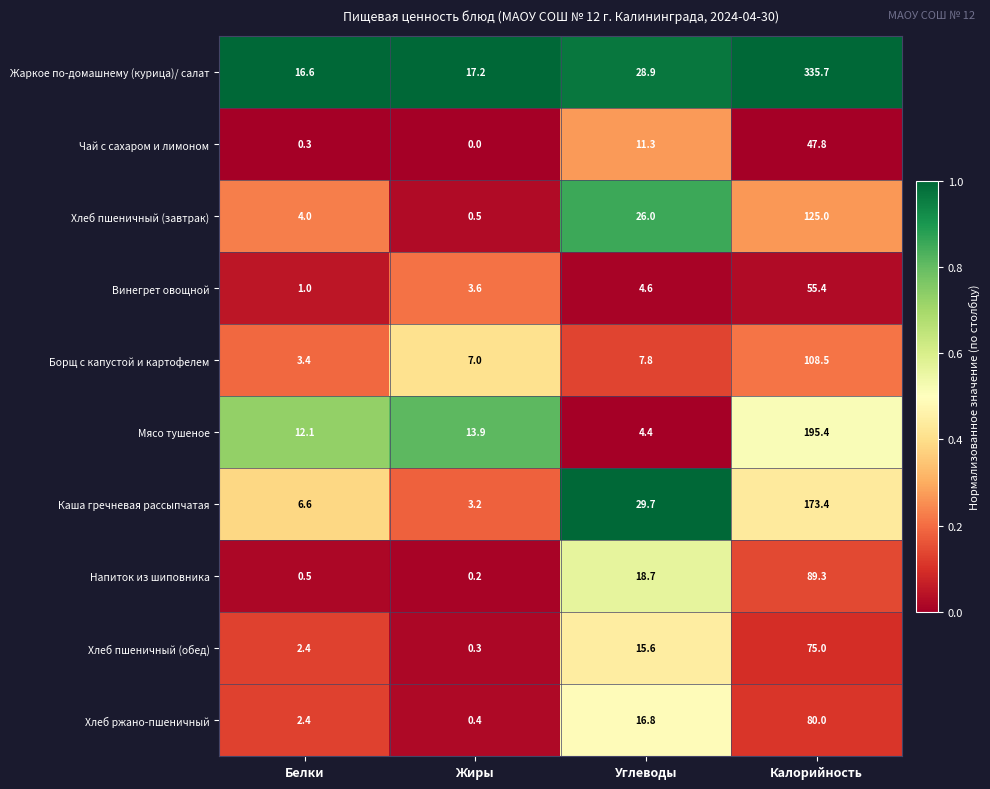

What is the difference between the highest and lowest values at Жиры?

17.2